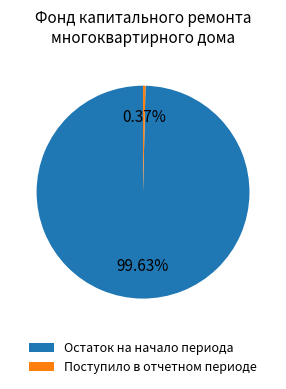

To the nearest percent, what is the difference between the largest and smallest slice percentages?

99%